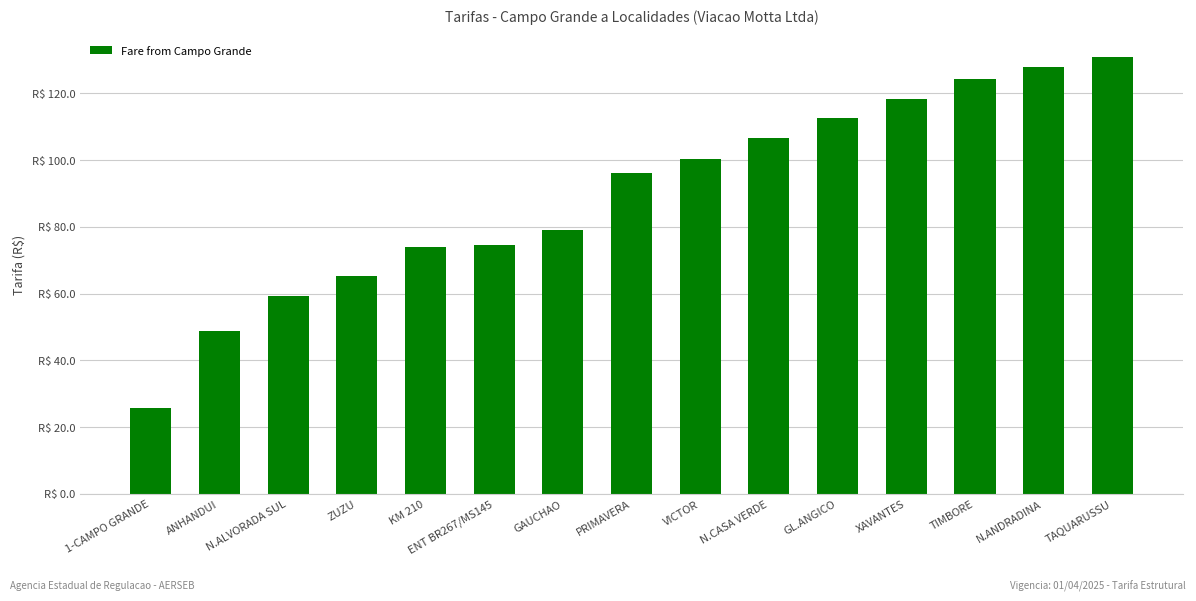

Does the chart contain any negative values?

No